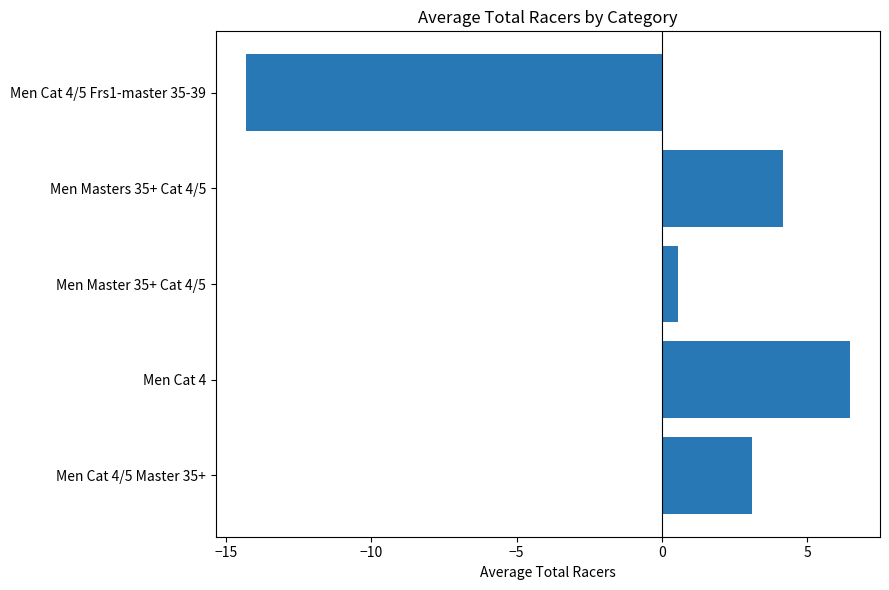

Which has a higher value, Men Cat 4/5 Frs1-master 35-39 or Men Master 35+ Cat 4/5?

Men Master 35+ Cat 4/5